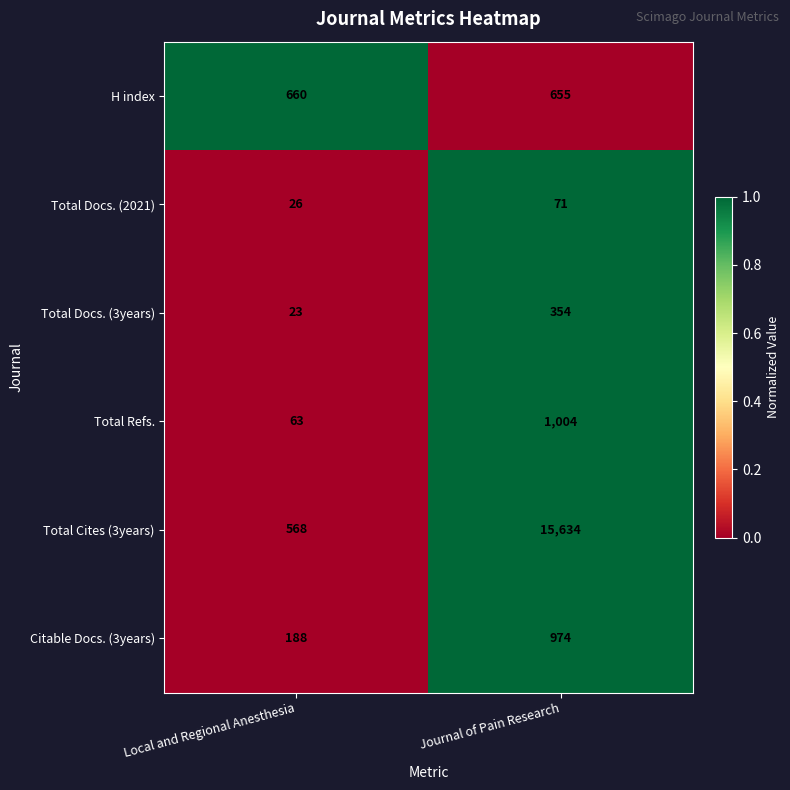

Reading left to right, list all the values displayed in this chart.

H index: Local and Regional Anesthesia=660	Journal of Pain Research=655
Total Docs. (2021): Local and Regional Anesthesia=26	Journal of Pain Research=71
Total Docs. (3years): Local and Regional Anesthesia=23	Journal of Pain Research=354
Total Refs.: Local and Regional Anesthesia=63	Journal of Pain Research=1004
Total Cites (3years): Local and Regional Anesthesia=568	Journal of Pain Research=15634
Citable Docs. (3years): Local and Regional Anesthesia=188	Journal of Pain Research=974